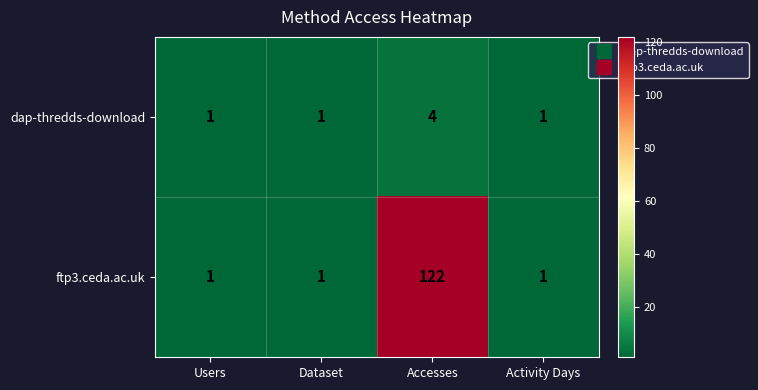

Rank the series by their maximum value, from lowest to highest.

dap-thredds-download, ftp3.ceda.ac.uk